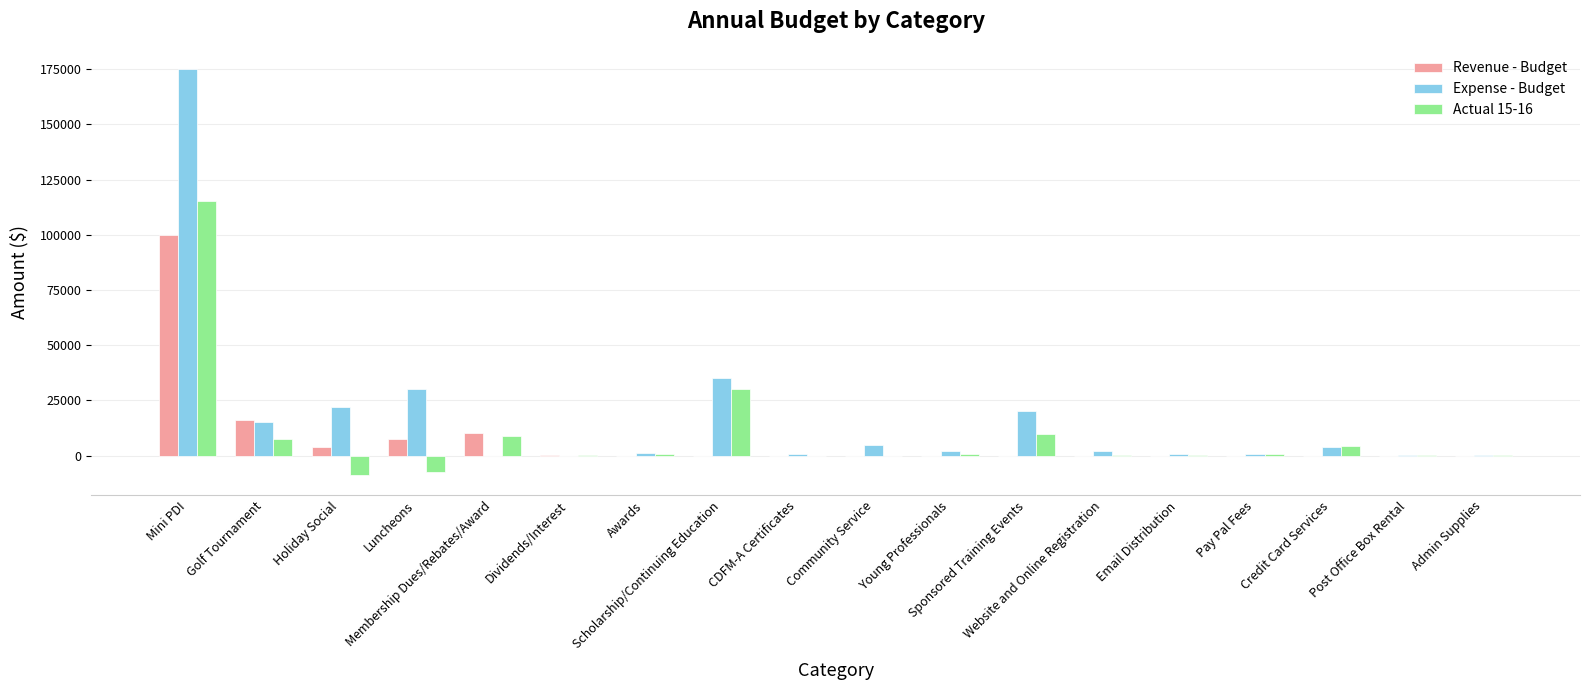

What is the average value of the Expense - Budget series?

17415.0